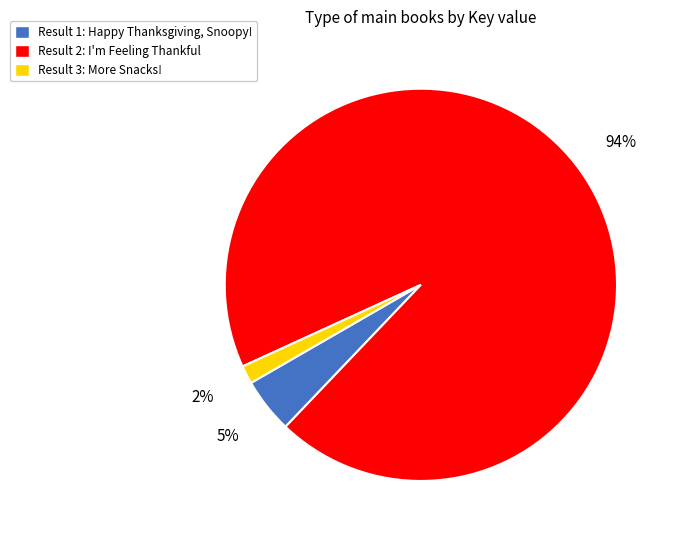

Does any single category account for the majority?

Yes